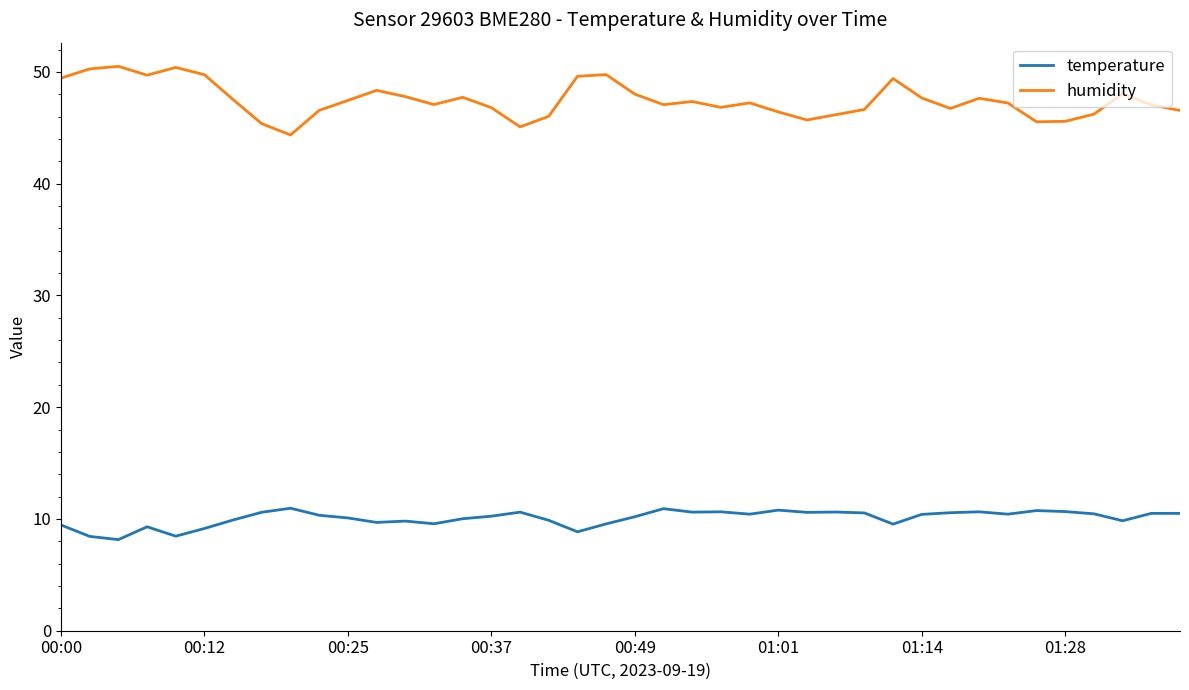

Which series has the widest spread of values?

humidity